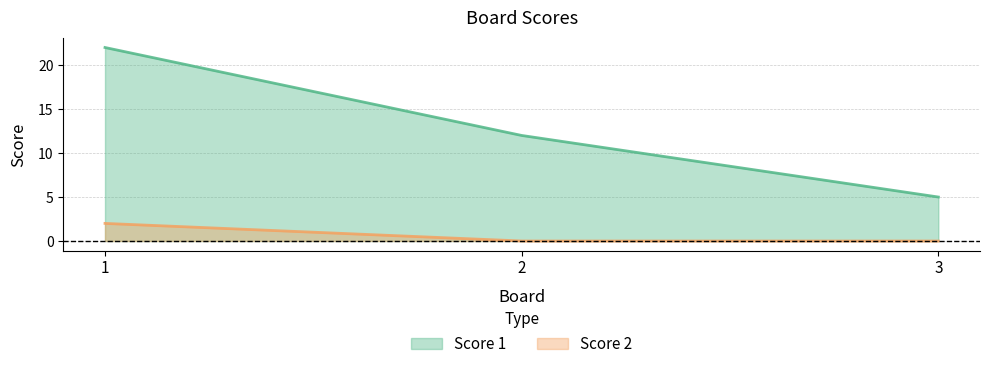

At how many categories does at least one series exceed 13?

1